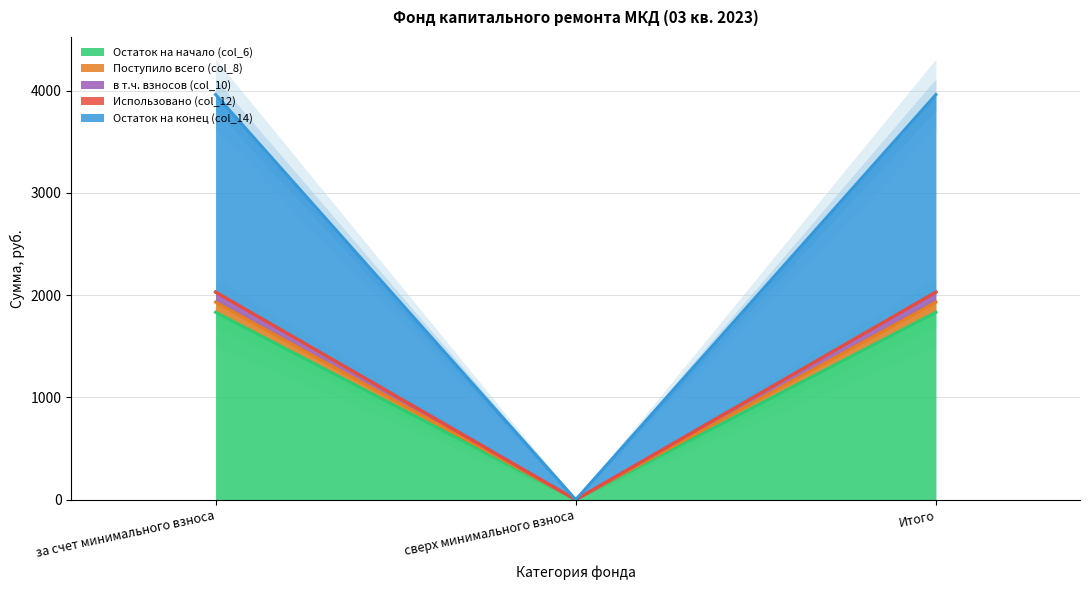

What is the value of the в т.ч. взносов (col_10) point at the 1st from the left?

3962.5